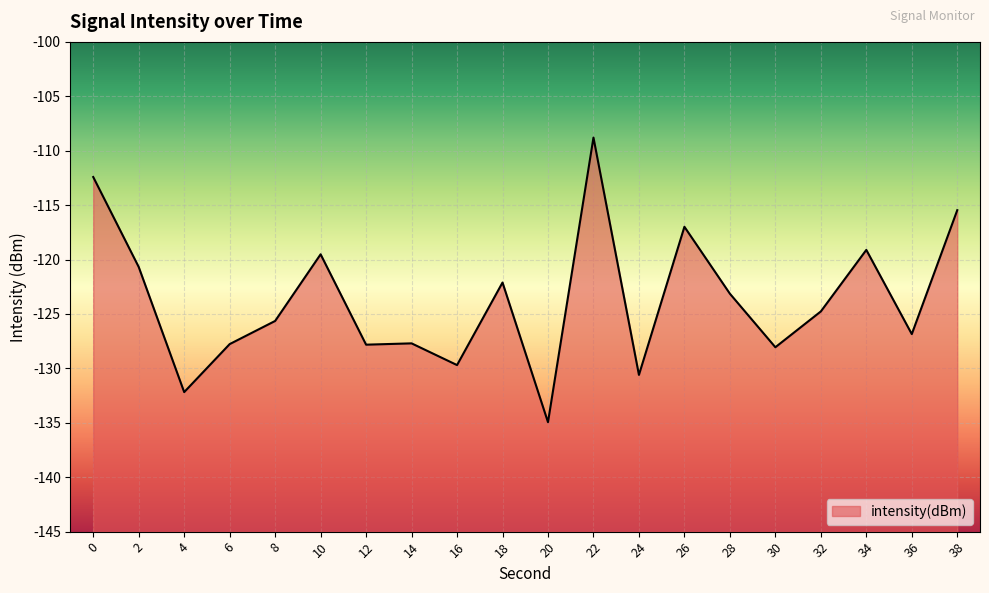

The value at 34 is -31.4. True or false?

False